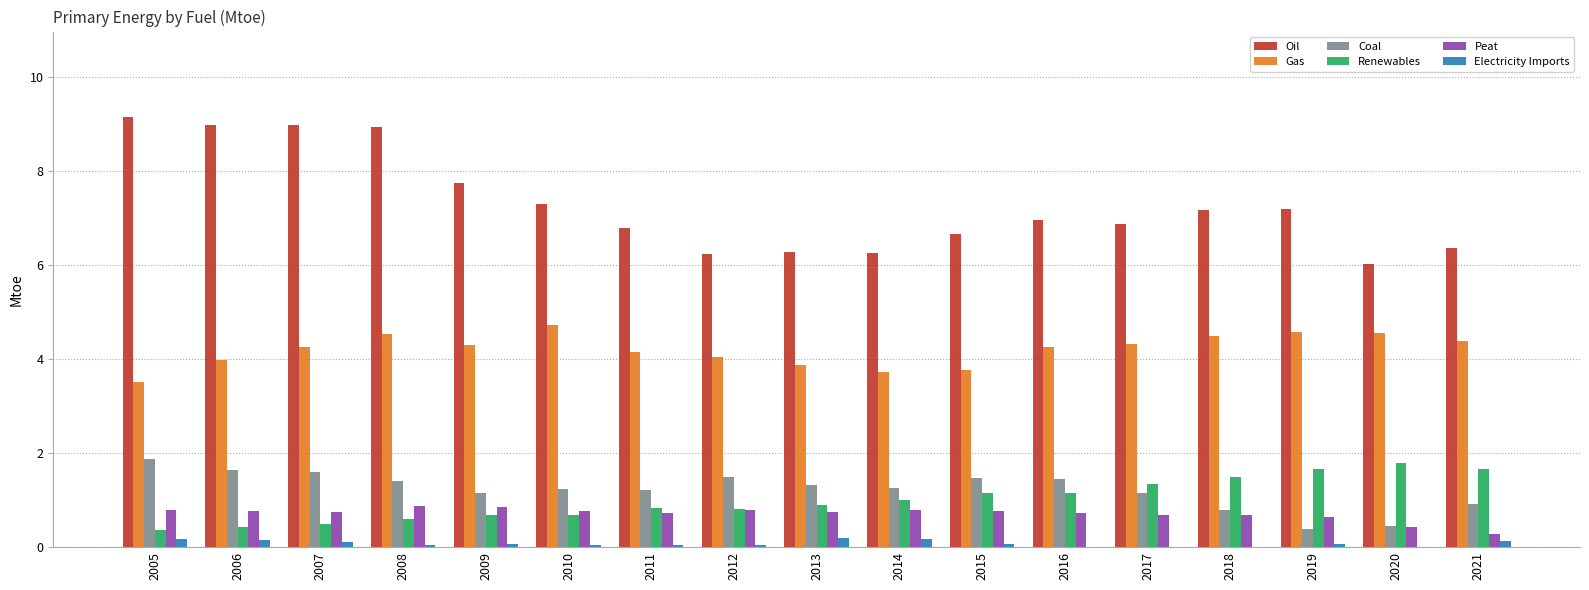

At which label does Coal reach its peak?

2005